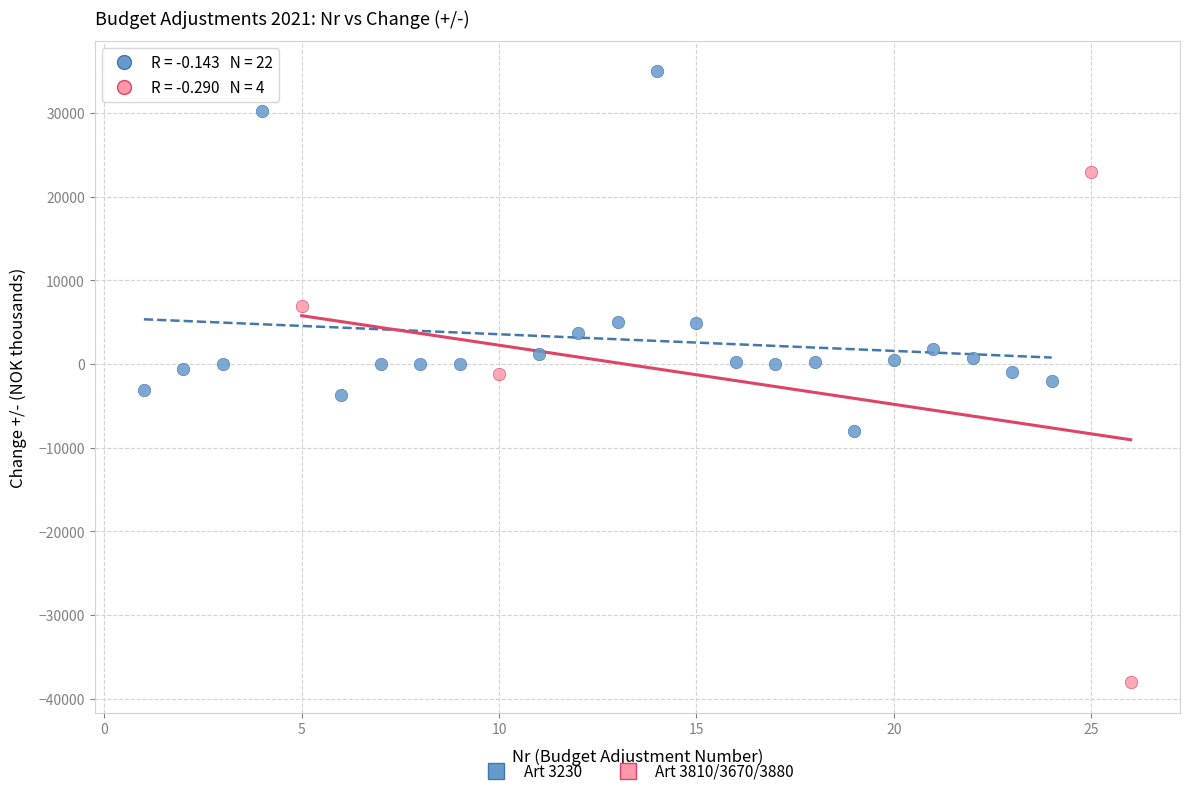

Which series has the largest Y range (max minus min)?

Art 3810/3670/3880